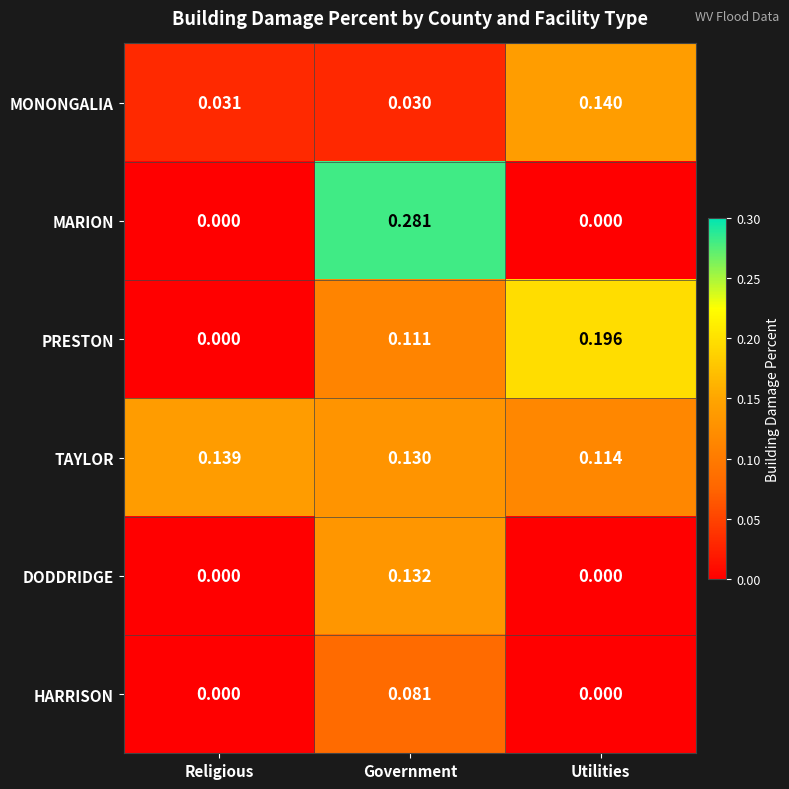

List the labels in order of TAYLOR value, largest first.

Religious, Government, Utilities